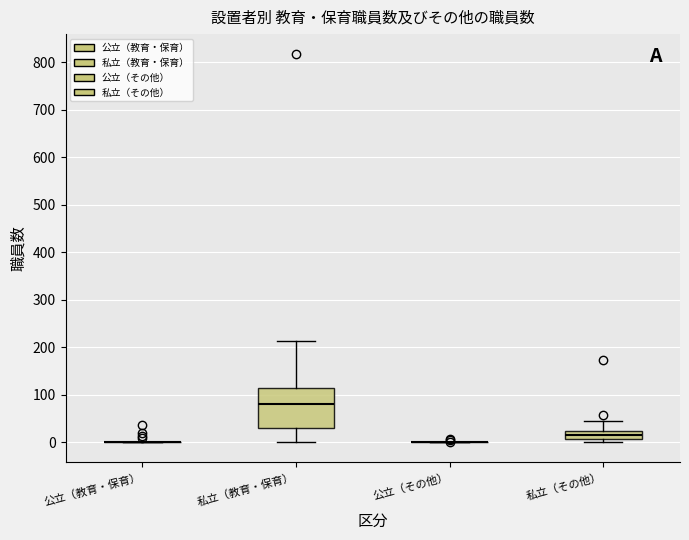

Where is the upper edge of the box for 私立（その他） on the y-axis? The values are not printed on the chart, so give them approximately, as read against the axis.

20